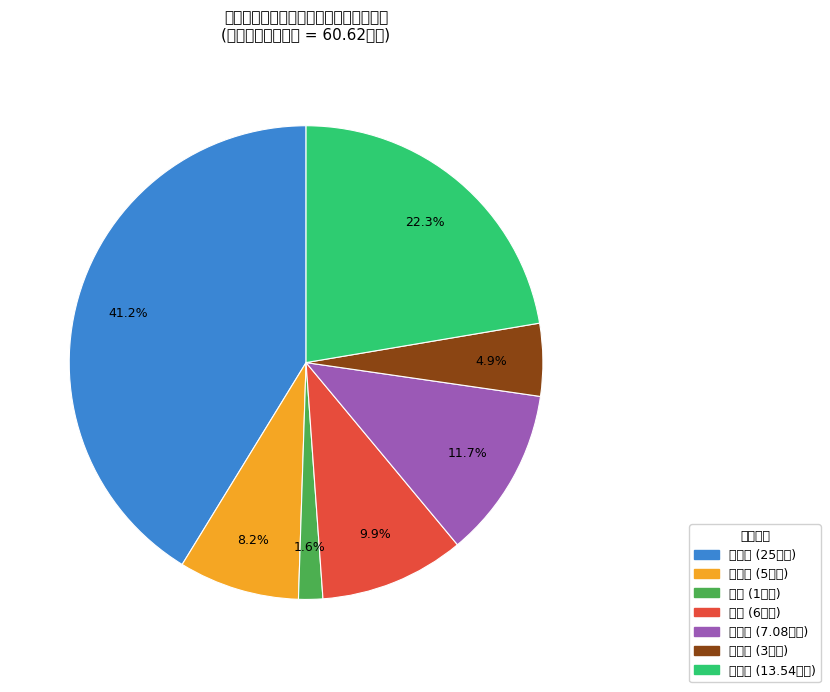

What is the ratio of the value at 水费 to the value at 电费?

0.2